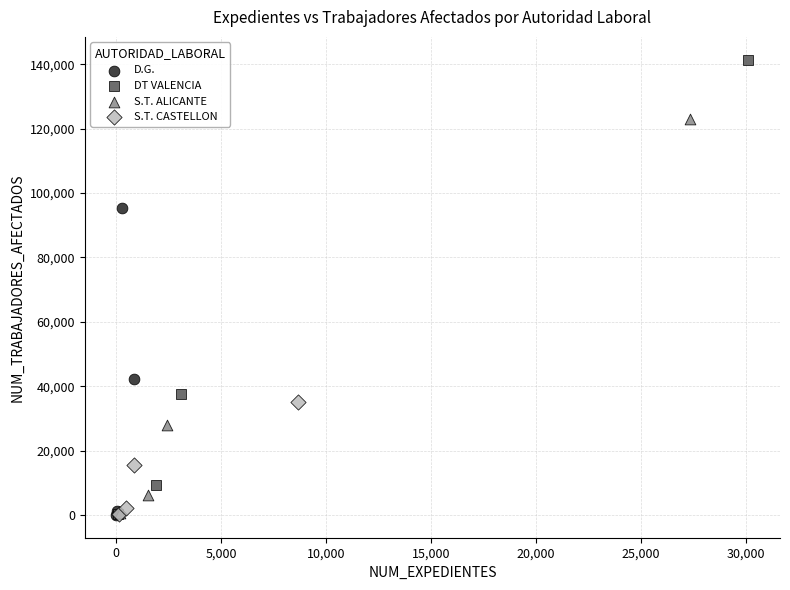

Which series reaches the maximum Y coordinate?

DT VALENCIA